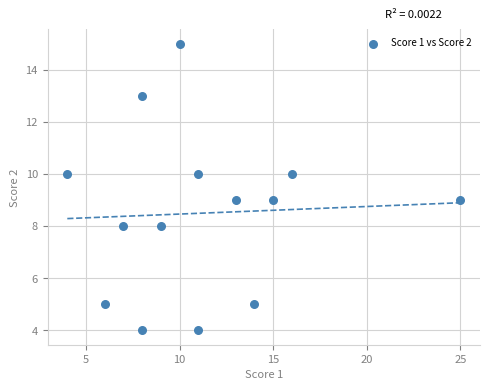

What is the range of X values (max minus min)?

21